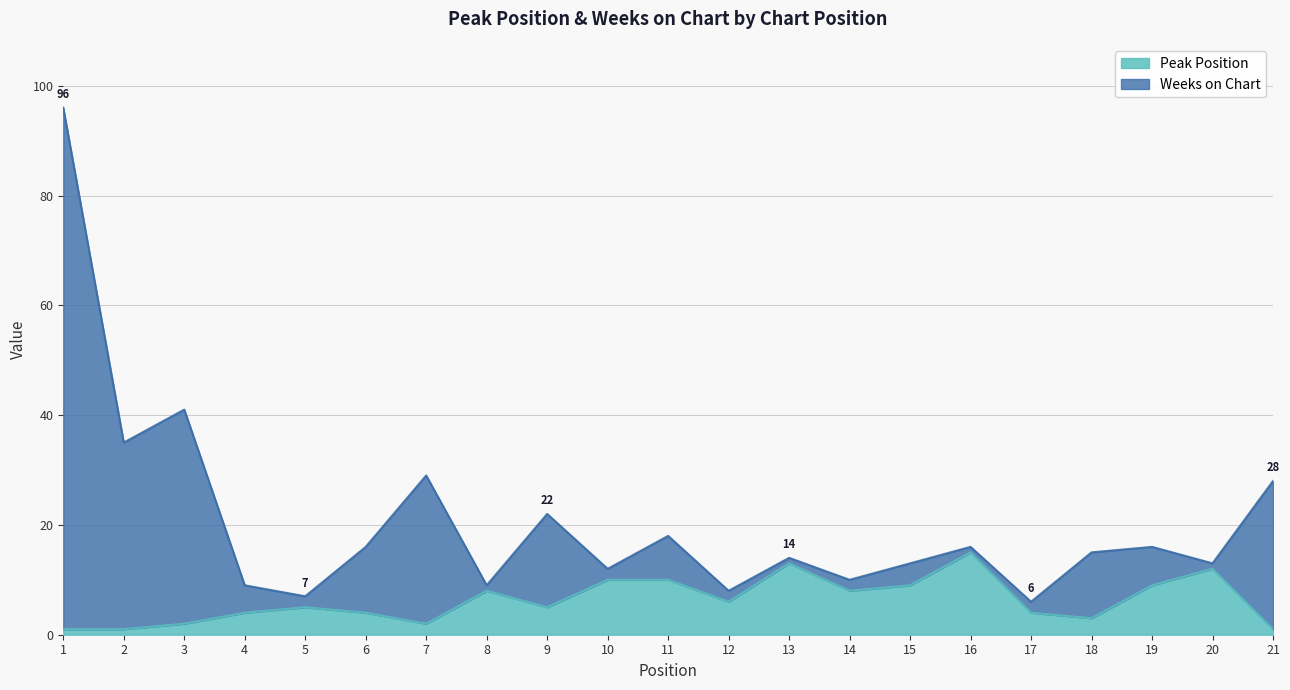

The value of Weeks on Chart at 8 is 9. True or false?

True